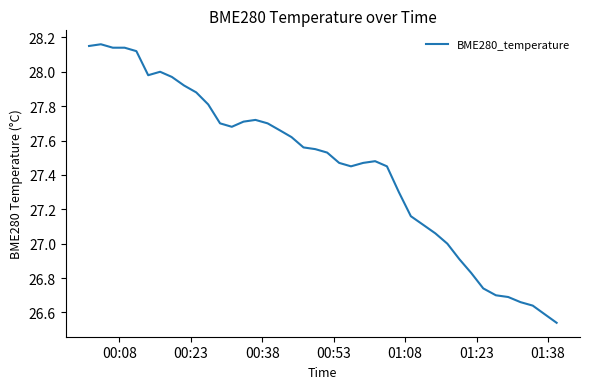

Count the number of data series in this chart.

1